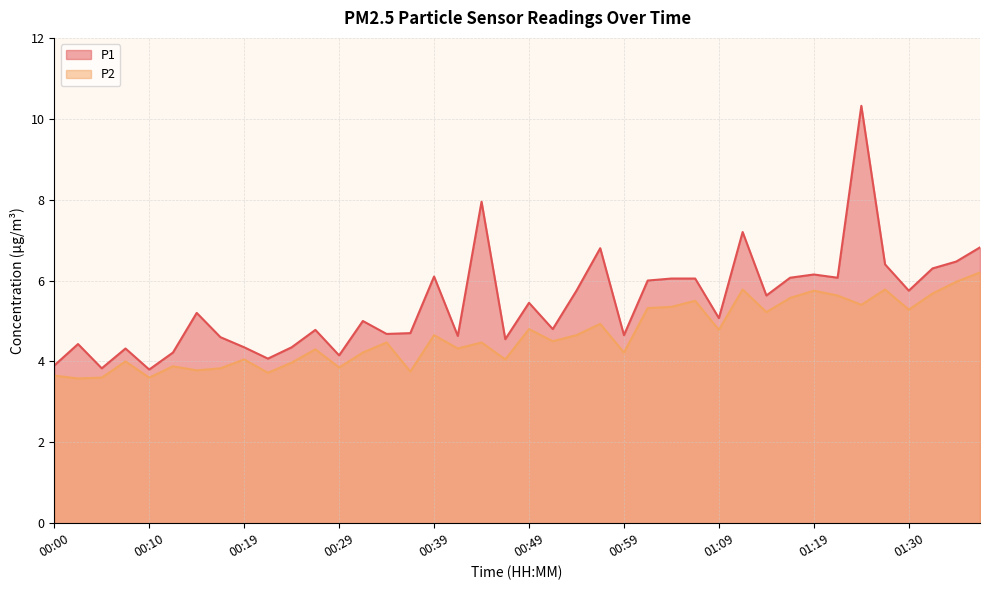

What is the label of the 8th point from the right?

01:19